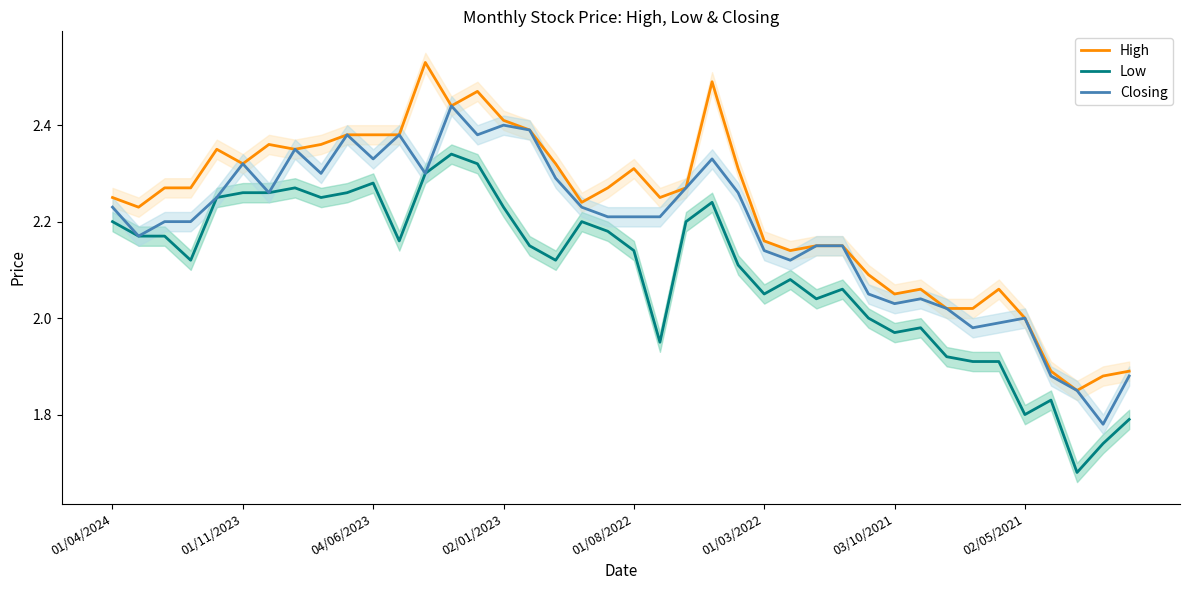

Which category has the highest value in the High series?

12